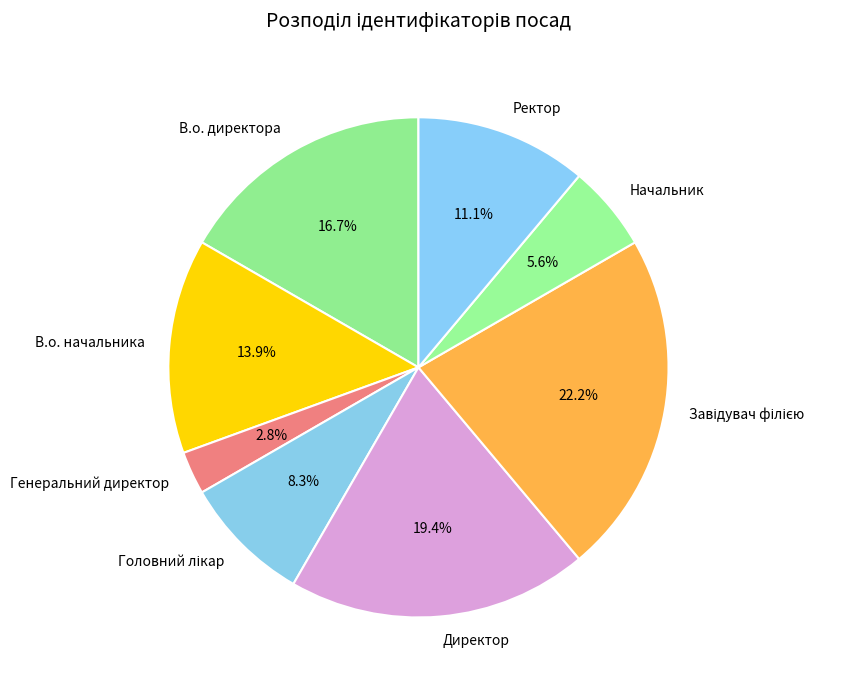

What is the total percentage of Генеральний директор and Директор?

22.2%